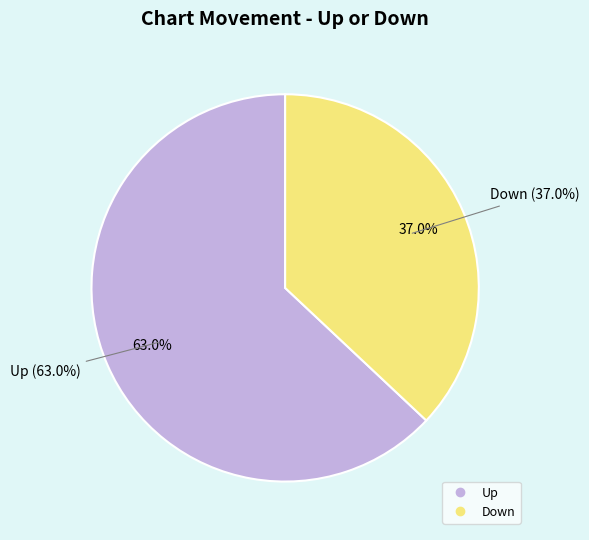

Which category has the smallest portion of the pie?

Down